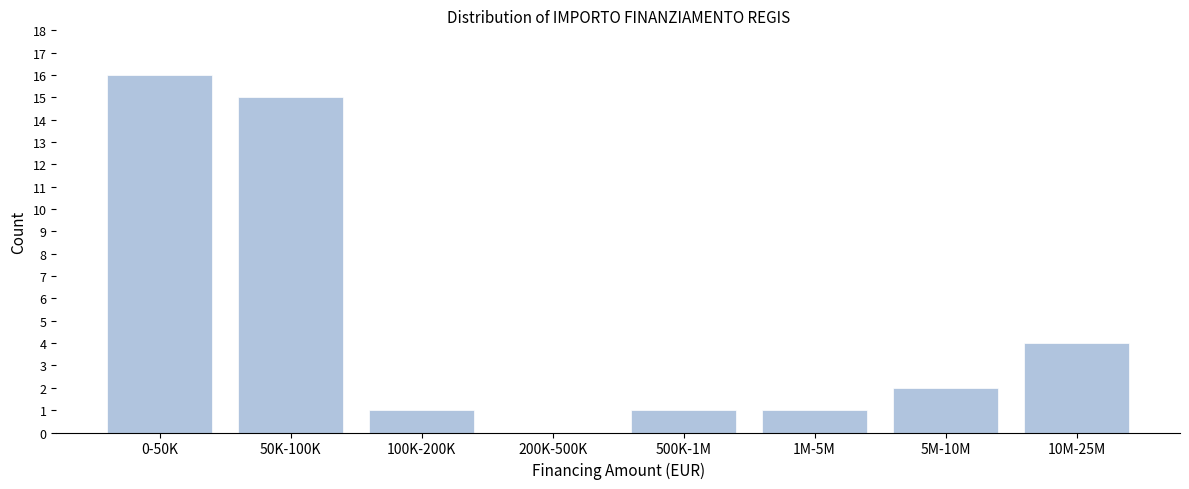

Reading right to left, what are all the values shown in this chart?

10M-25M=4	5M-10M=2	1M-5M=1	500K-1M=1	200K-500K=0	100K-200K=1	50K-100K=15	0-50K=16